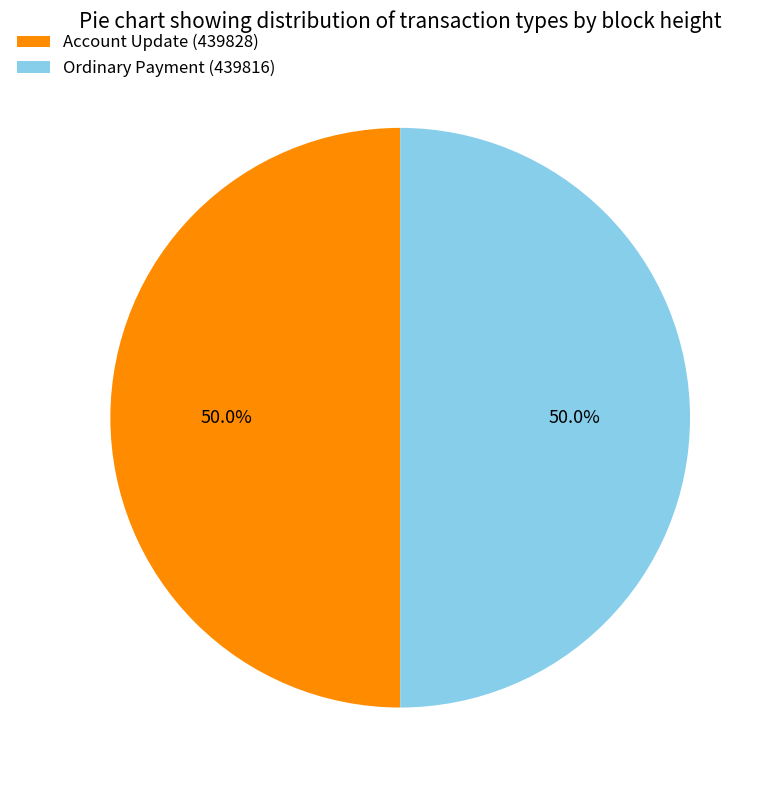

How many slices are in this pie chart?

2